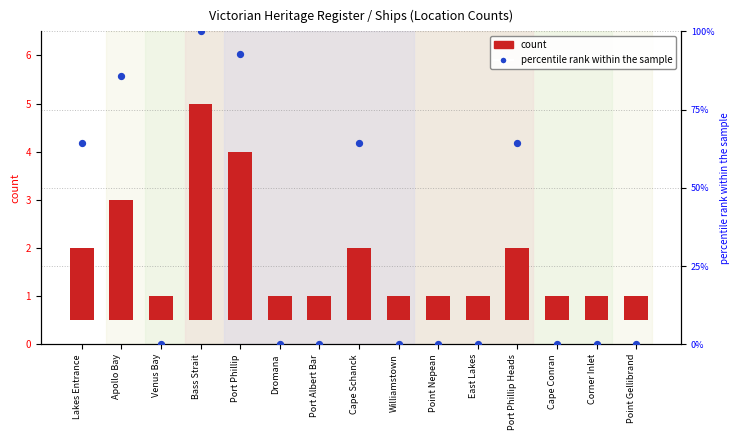

Which series reaches the maximum Y coordinate?

percentile rank within the sample